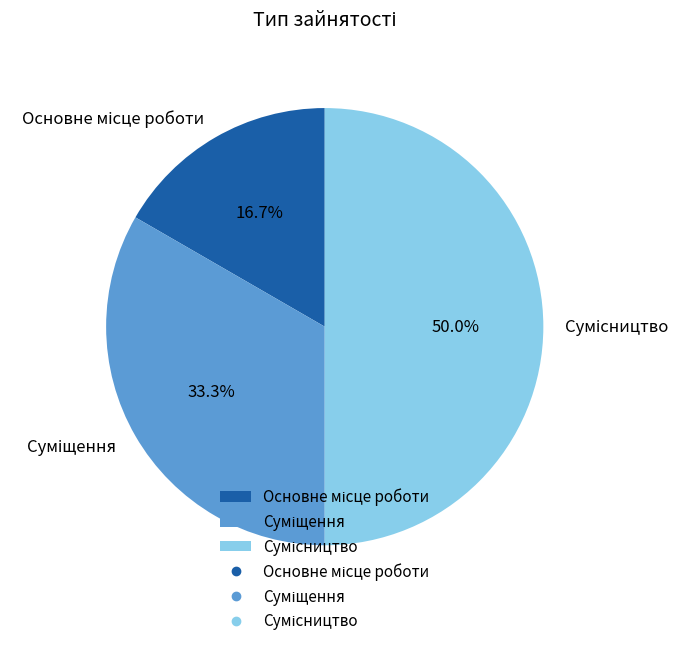

To the nearest percent, what is the difference between the largest and smallest slice percentages?

33%